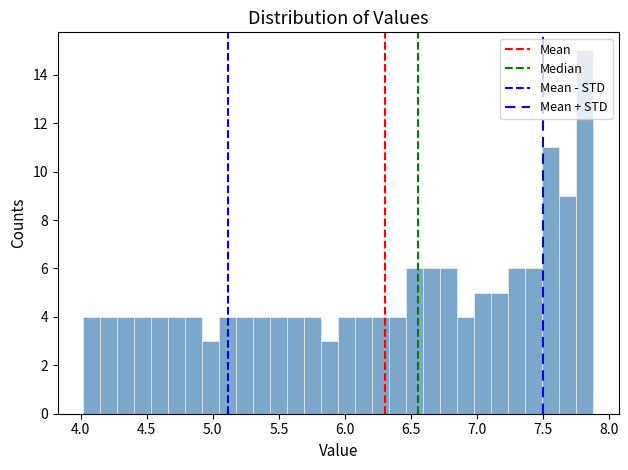

Around what value on the x-axis is the tallest bar? Give the approximate position of its centre, as read against the axis.

7.80